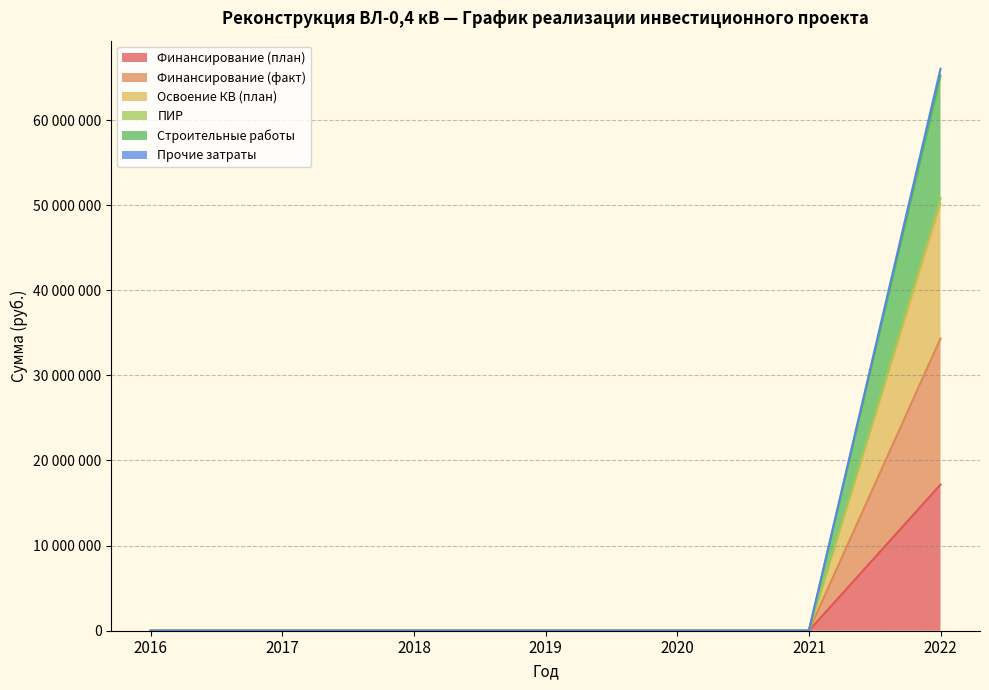

The value of Освоение КВ (план) at 2016 is 0. True or false?

True